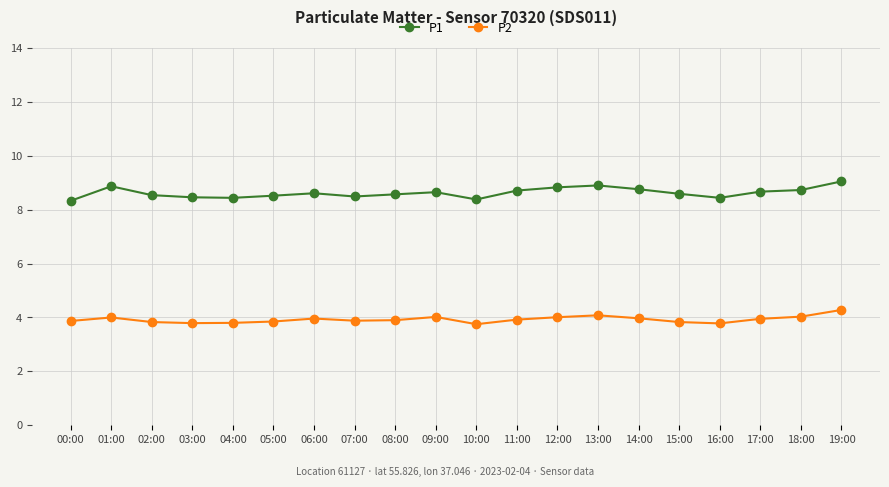

What is the total value across all series at 04:00?

12.2